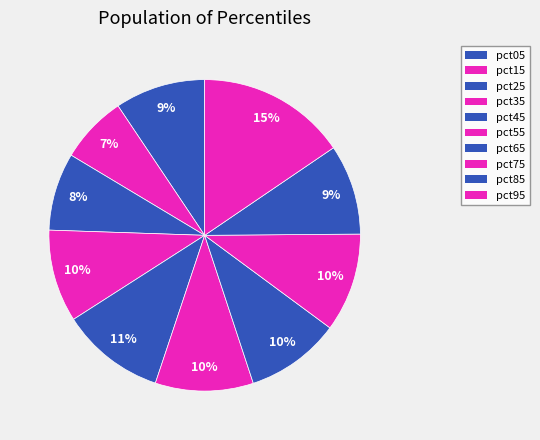

What is the largest slice in the pie chart?

pct95